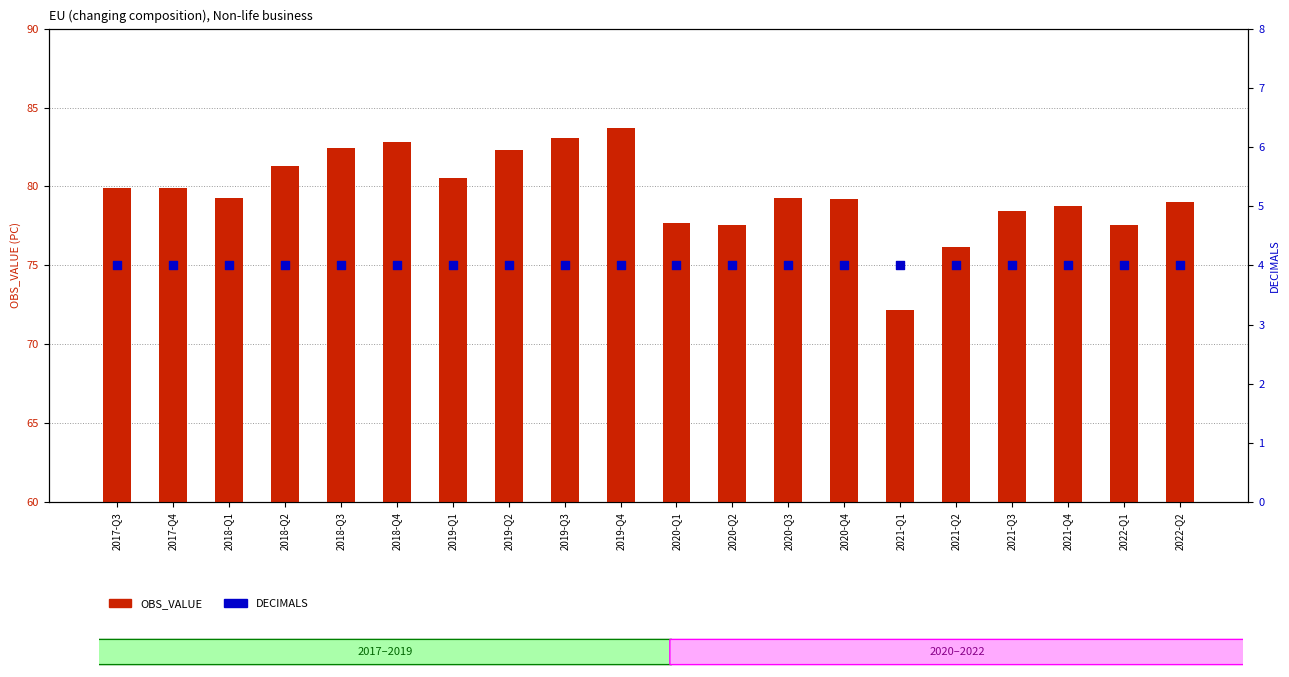

Which series reaches the minimum Y coordinate?

DECIMALS